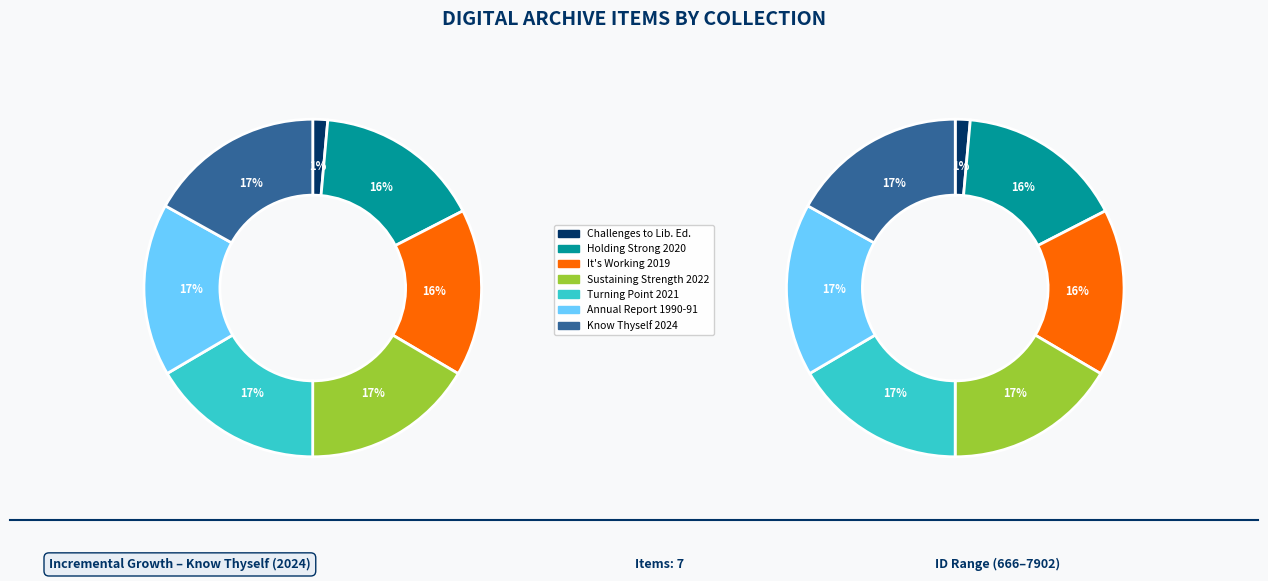

To the nearest percent, what portion does It's Working: 2019 Report represent?

16%